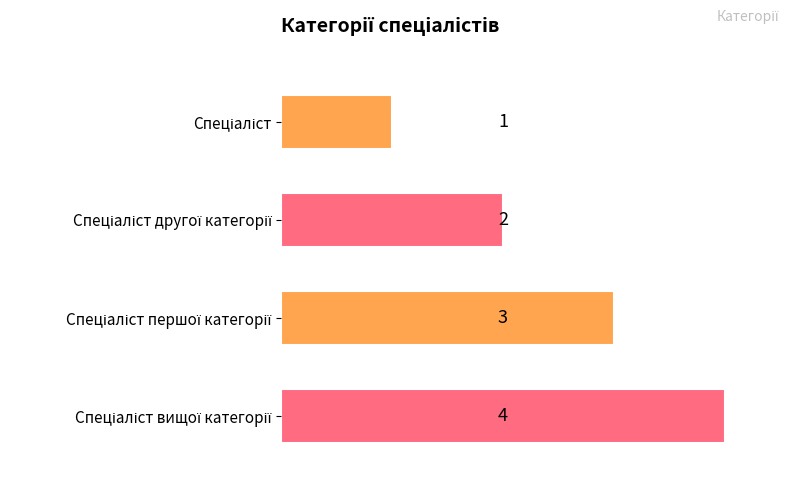

Are the bars grouped side by side (vs. stacked)?

No